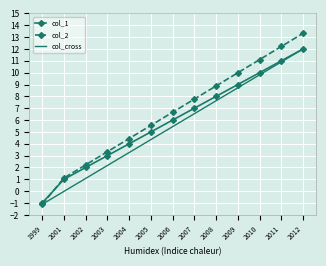

Rank the categories by col_2 value from highest to lowest.

2012, 2011, 2010, 2009, 2008, 2007, 2006, 2005, 2004, 2003, 2002, 2001, 1999